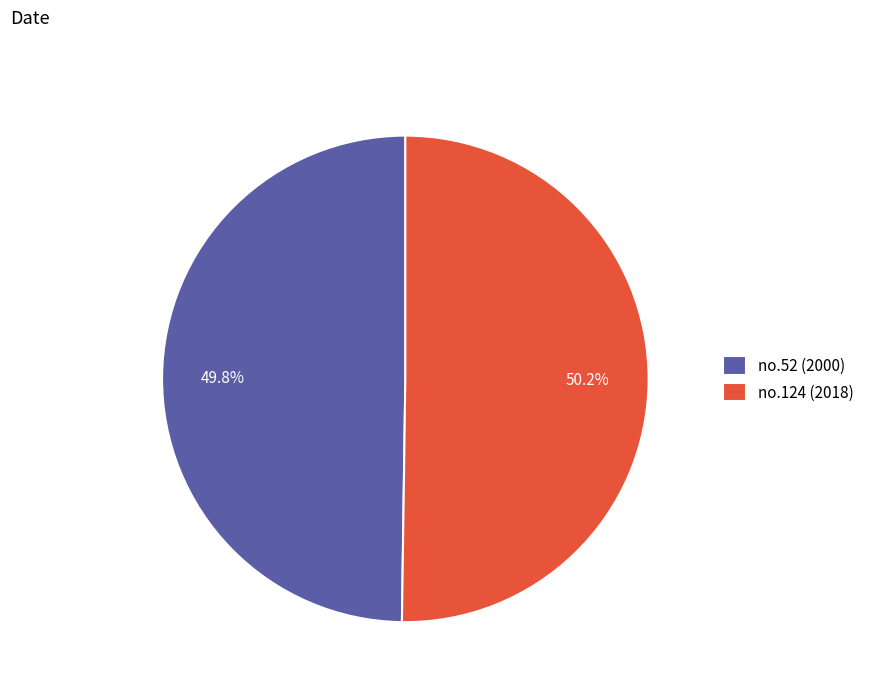

How many segments does this pie chart have?

2